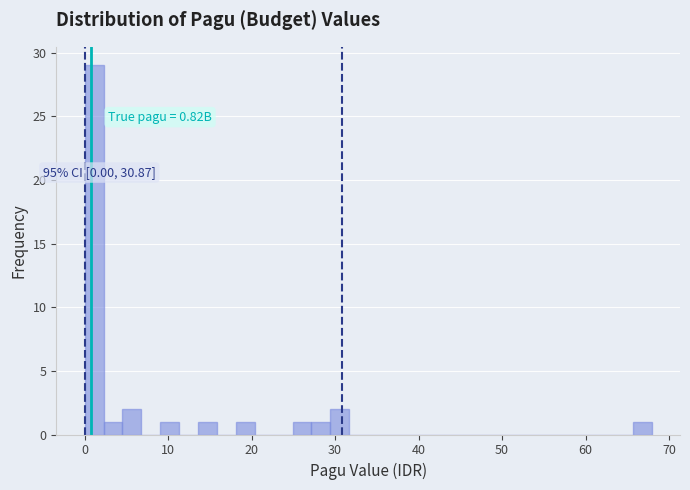

Around what value on the x-axis is the tallest bar? Give the approximate position of its centre, as read against the axis.

1